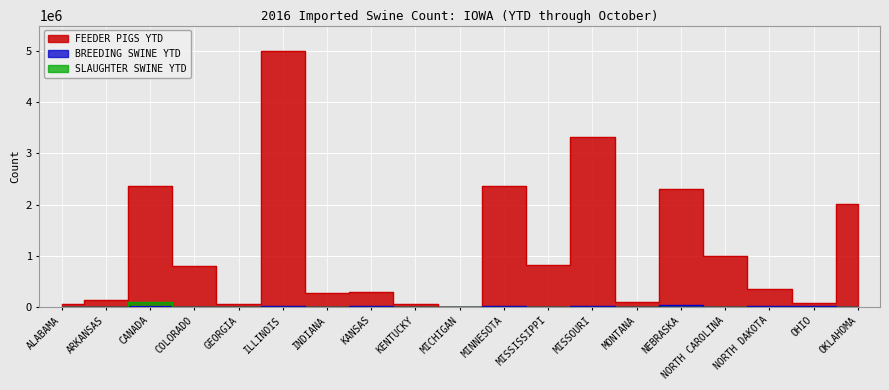

How many data points in FEEDER PIGS YTD are less than 347070?

9